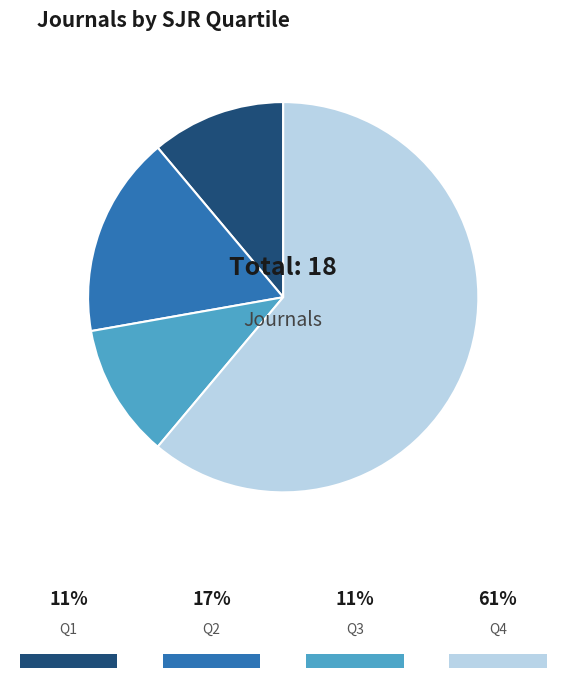

Do Q4 and Q3 together represent more than half of the pie?

Yes